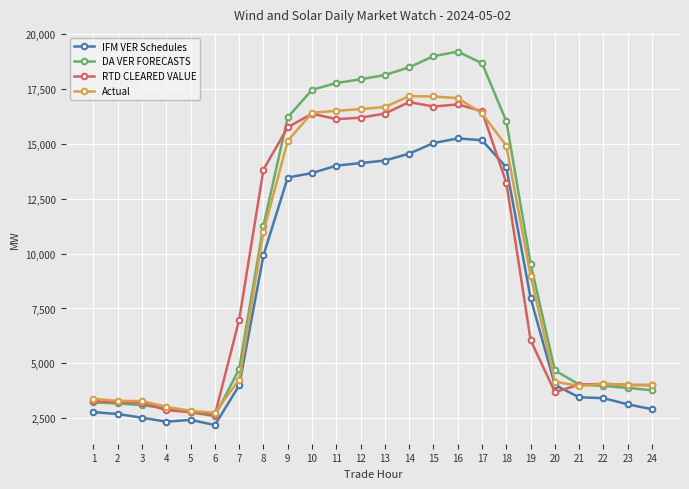

What is the total value across all series at 10?

63961.2